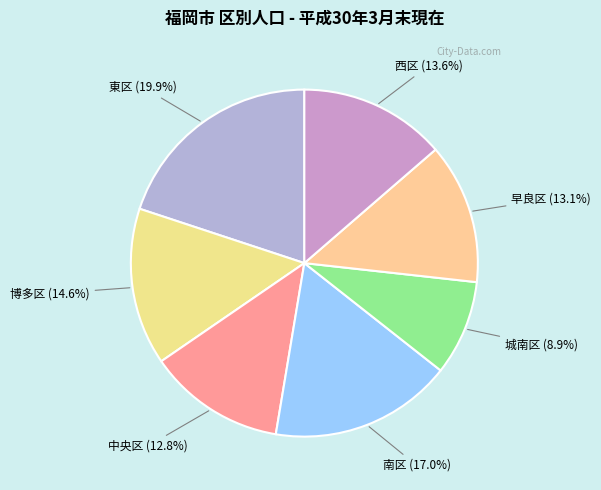

To the nearest percent, what is the average slice percentage?

14%